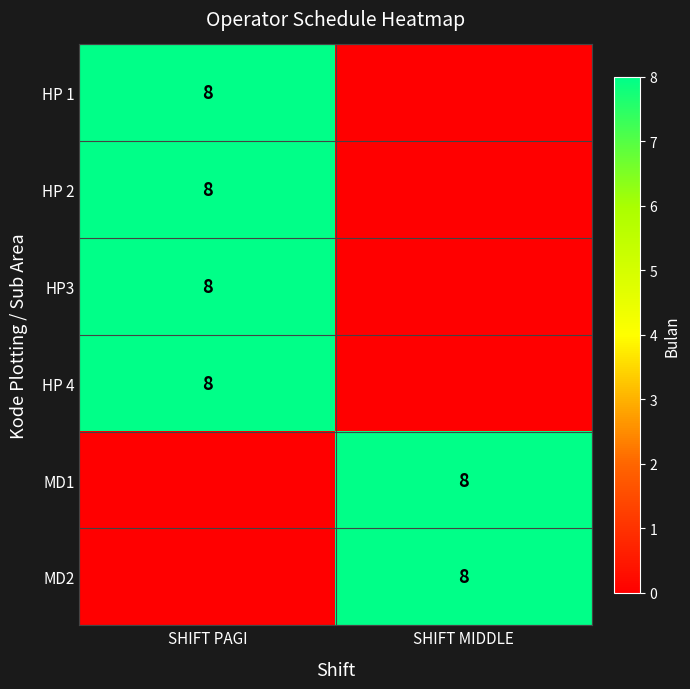

What is the spread (max minus min) of values at SHIFT PAGI?

8